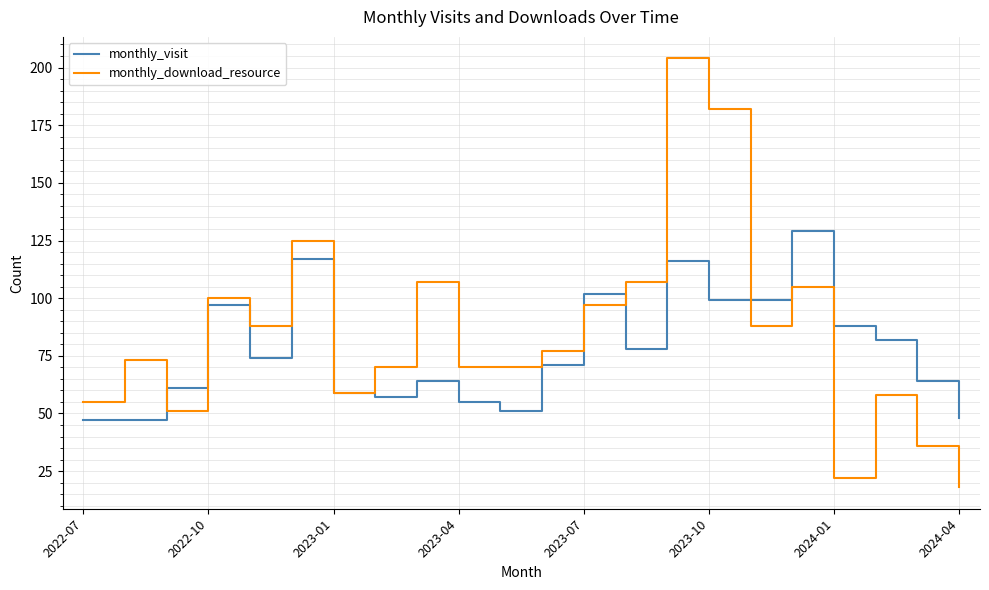

Rank the series by their maximum value, from lowest to highest.

monthly_visit, monthly_download_resource